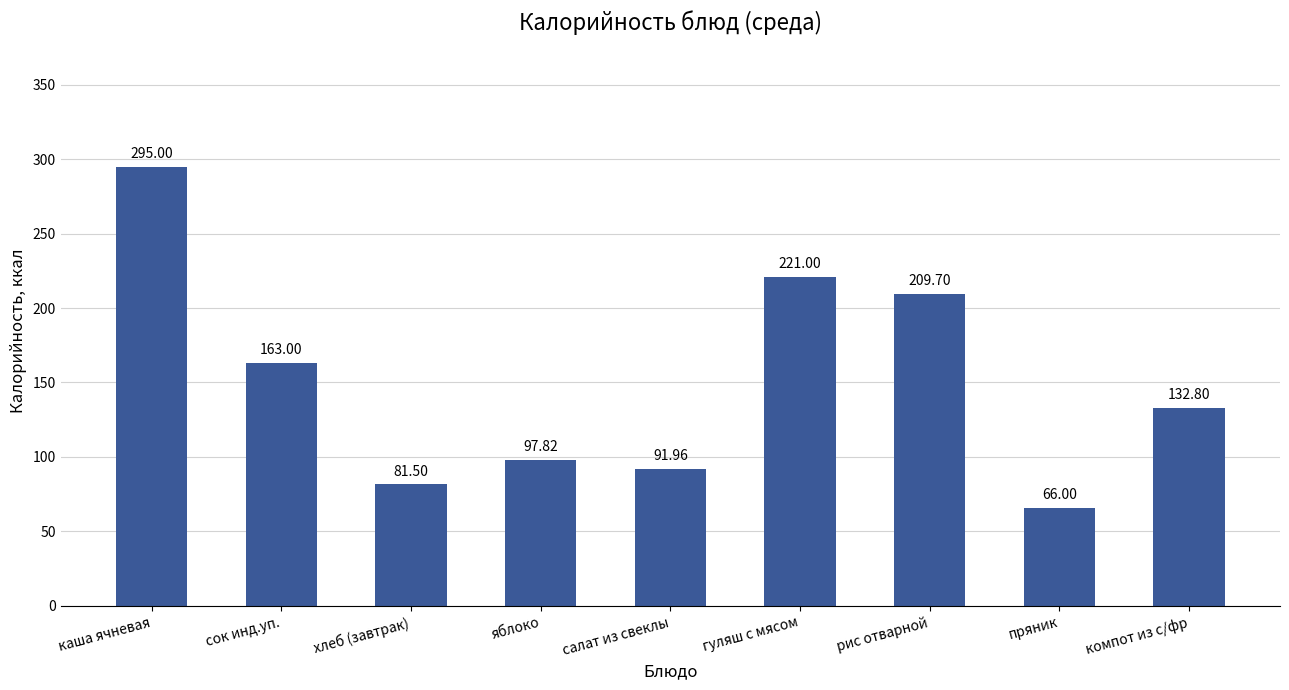

List the labels in order of value, smallest first.

пряник, хлеб (завтрак), салат из свеклы, яблоко, компот из с/фр, сок инд.уп., рис отварной, гуляш с мясом, каша ячневая